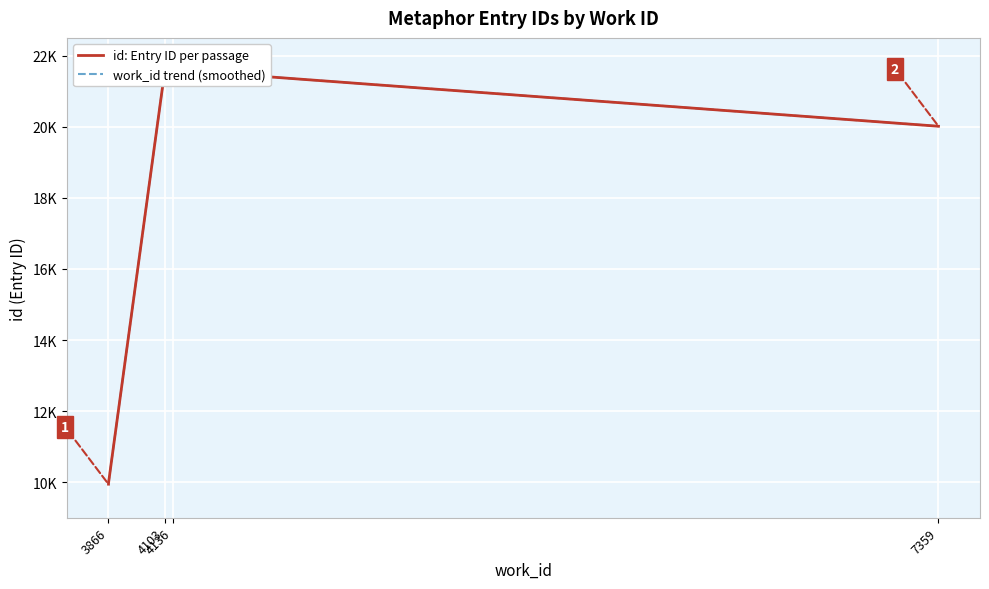

What is the value of the id: Entry ID per passage point at the 1st from the left?

9944